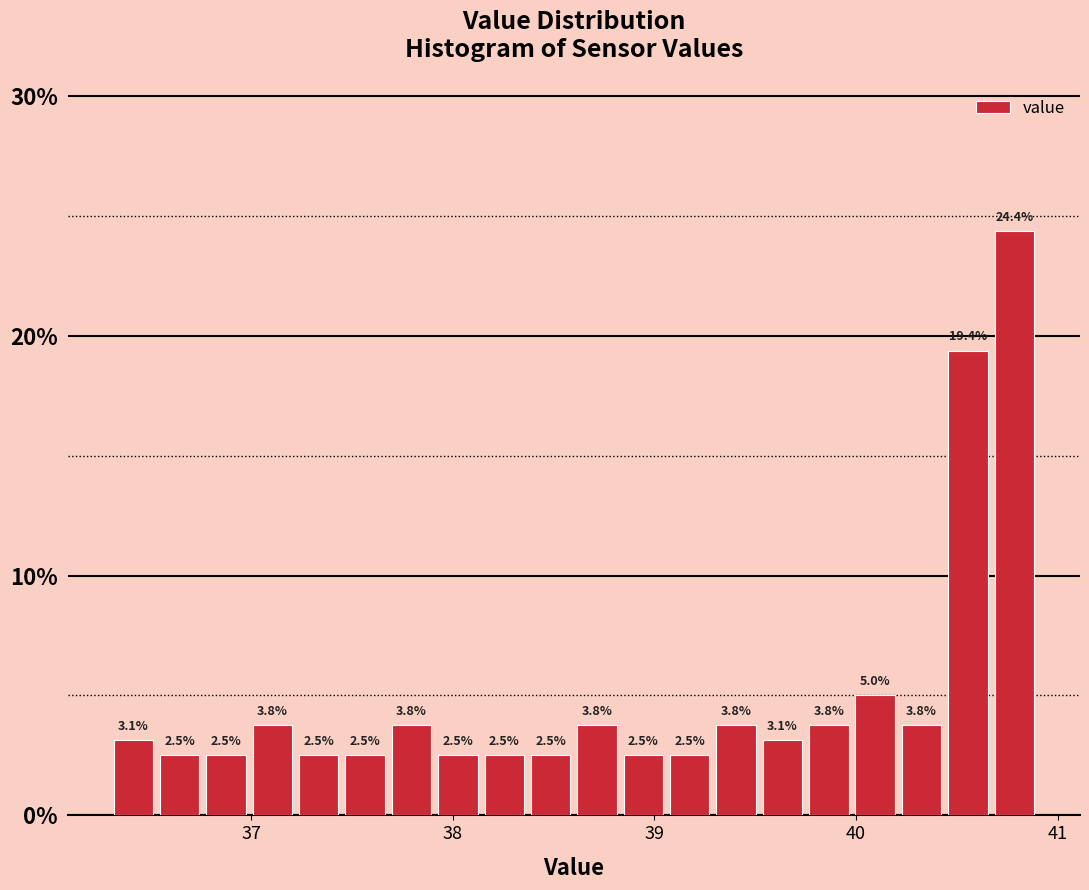

Around what value on the x-axis is the tallest bar? Give the approximate position of its centre, as read against the axis.

40.8